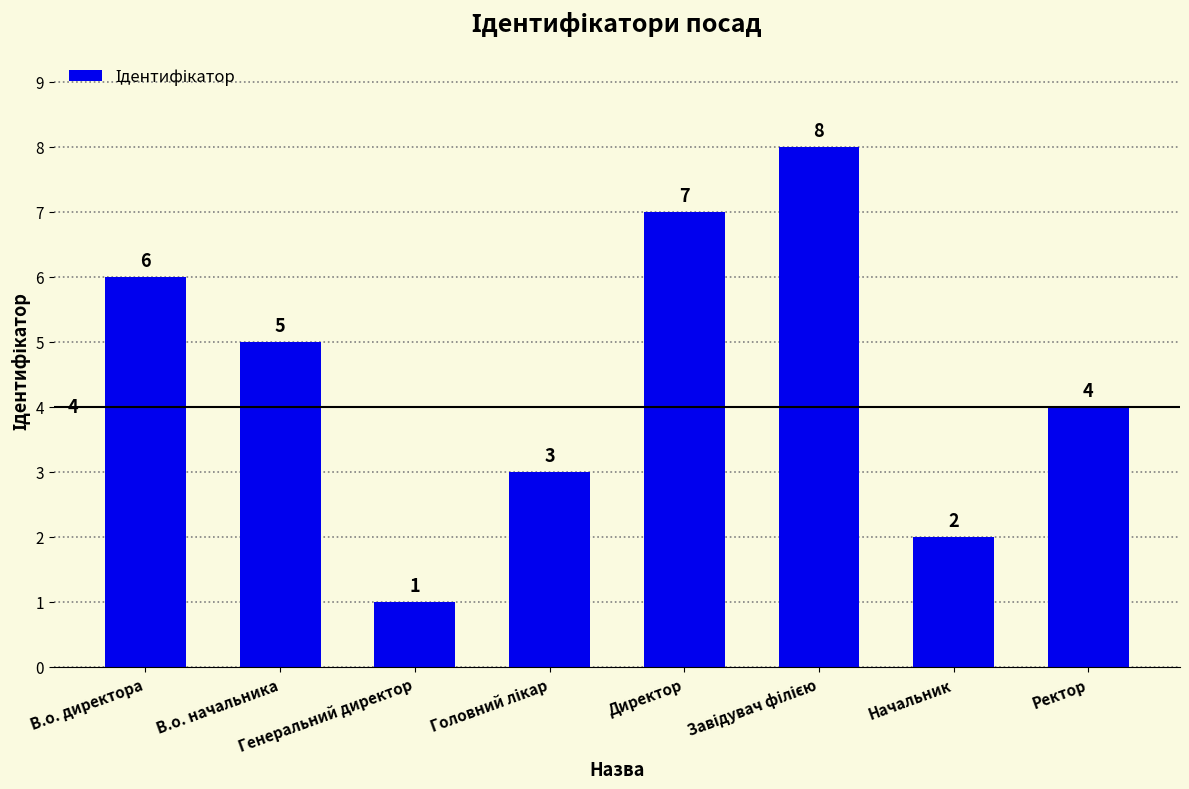

What is the label of the 4th bar from the right?

Директор